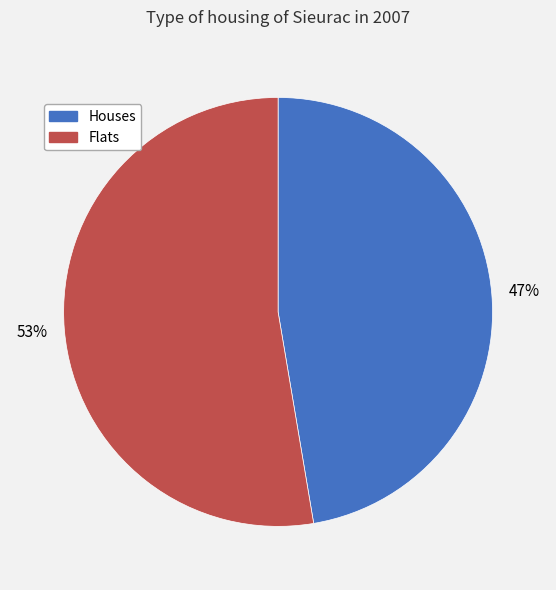

To the nearest percent, what is the average slice percentage?

50%